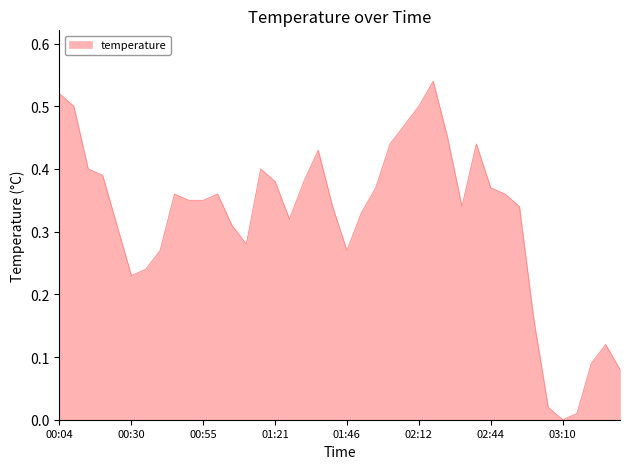

Rank the categories by value from lowest to highest.

03:10, 03:15, 03:04, 03:31, 03:20, 03:25, 02:59, 00:30, 00:35, 00:40, 01:46, 01:10, 00:25, 01:05, 01:26, 01:51, 01:41, 02:33, 02:54, 00:50, 00:55, 00:45, 01:00, 02:49, 01:57, 02:44, 01:21, 01:31, 00:20, 00:15, 01:16, 01:36, 02:02, 02:39, 02:28, 02:07, 00:10, 02:12, 00:04, 02:17